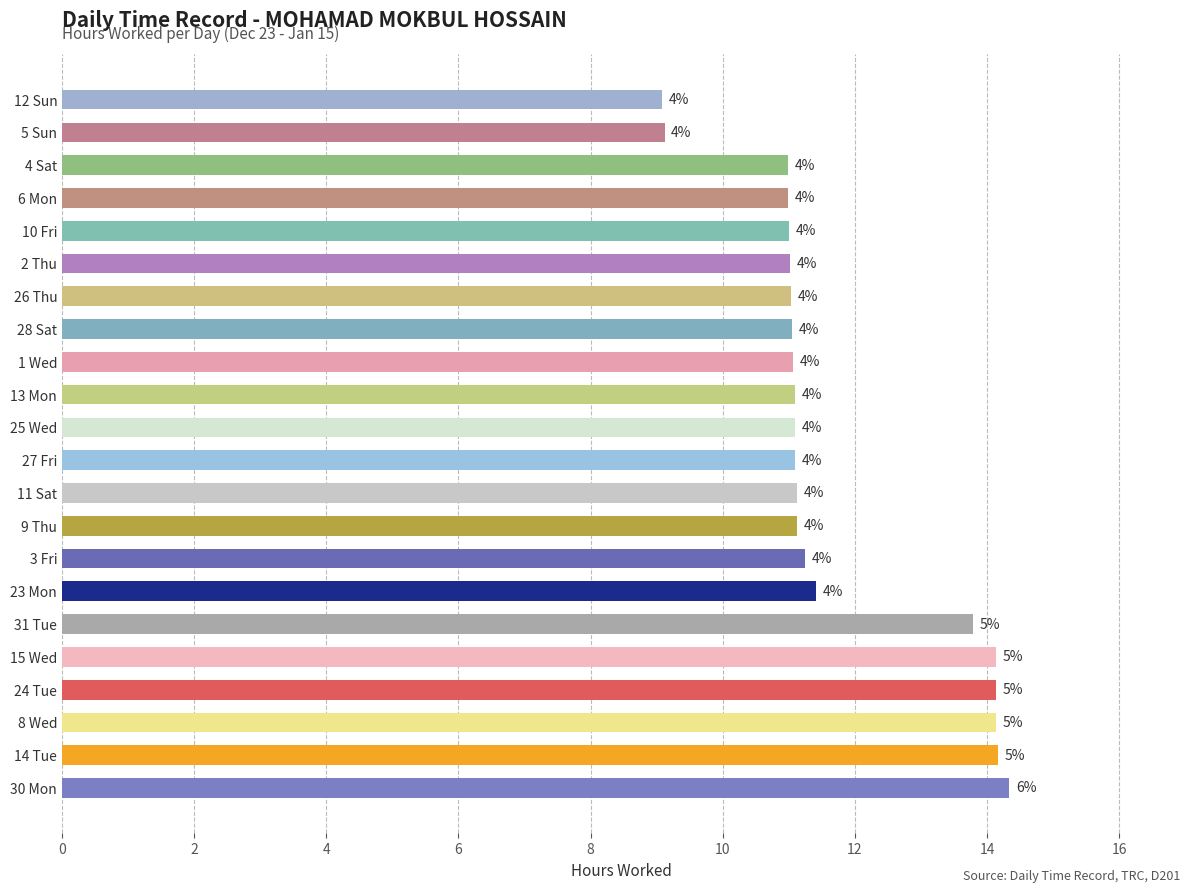

Are the bars horizontal?

Yes